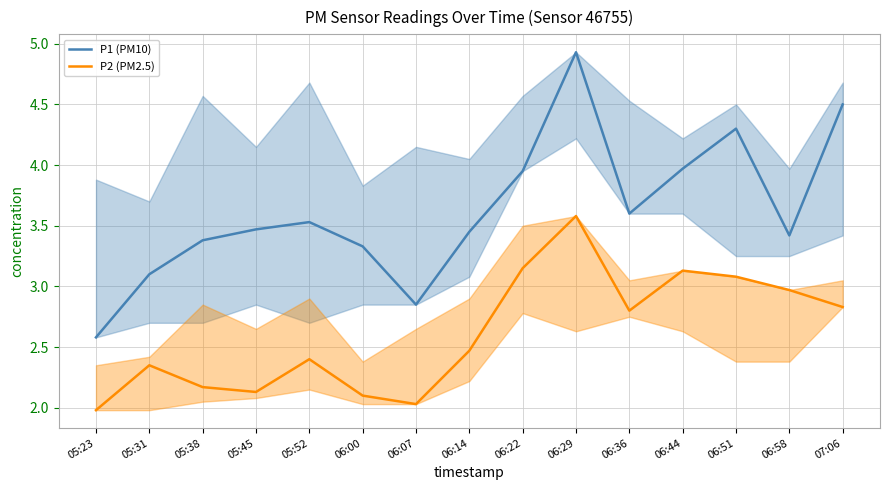

What is the total value across all series at 05:52?

5.9